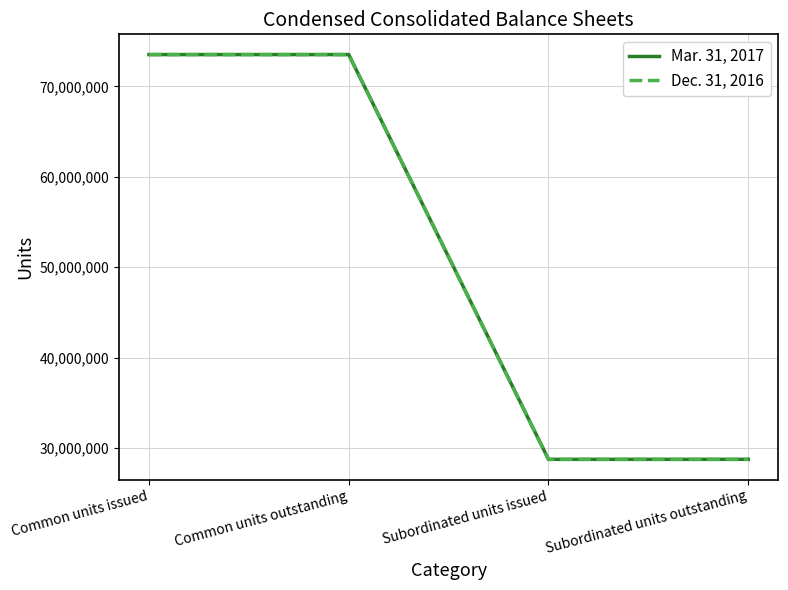

Does the chart have visible grid lines?

Yes